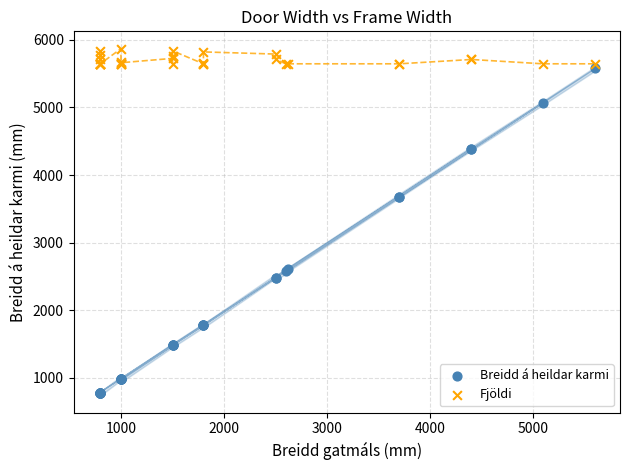

What is the X range (max minus min) for the scatter plot?

4800